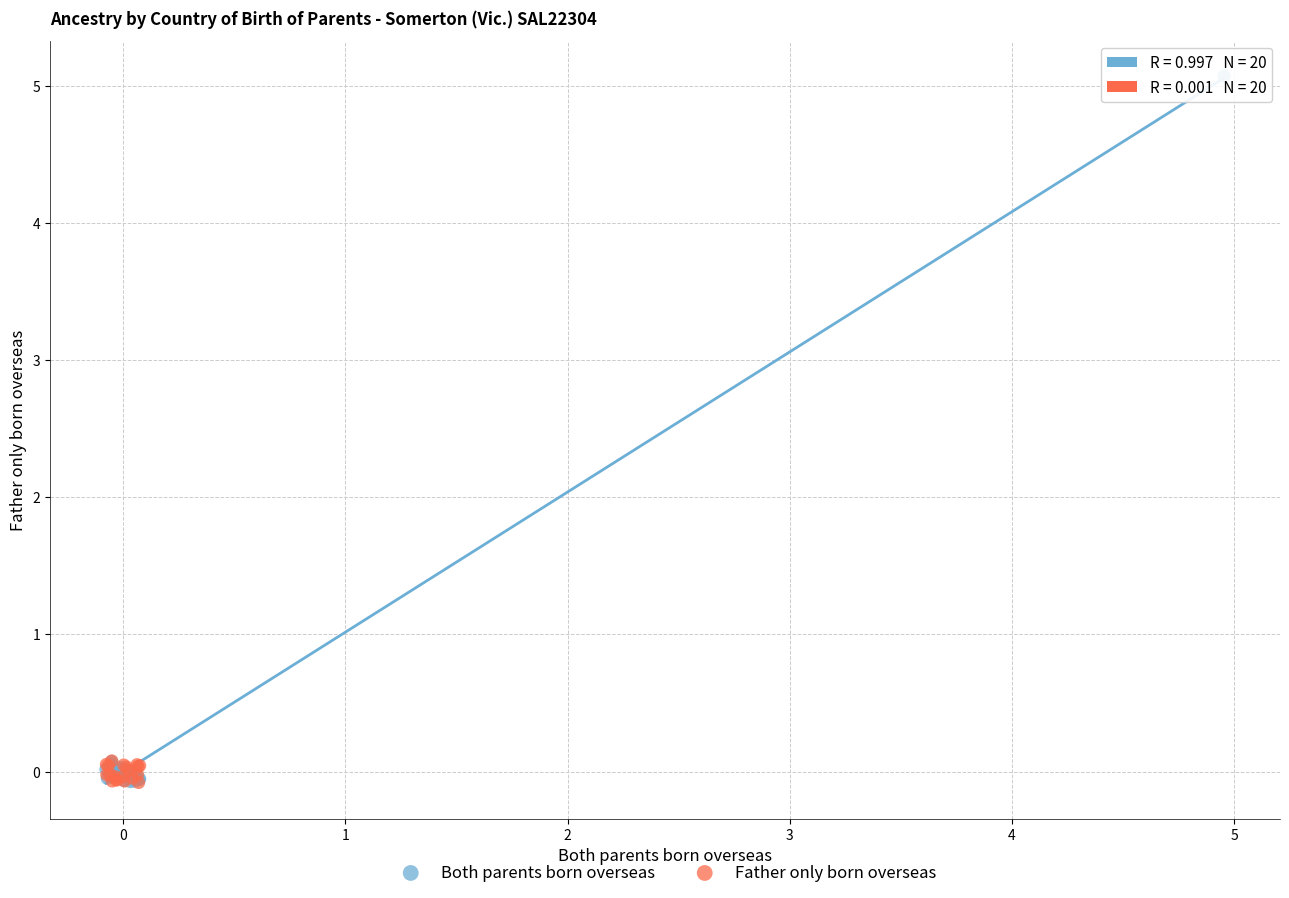

What are all the series names shown in the legend?

Both parents born overseas, Father only born overseas